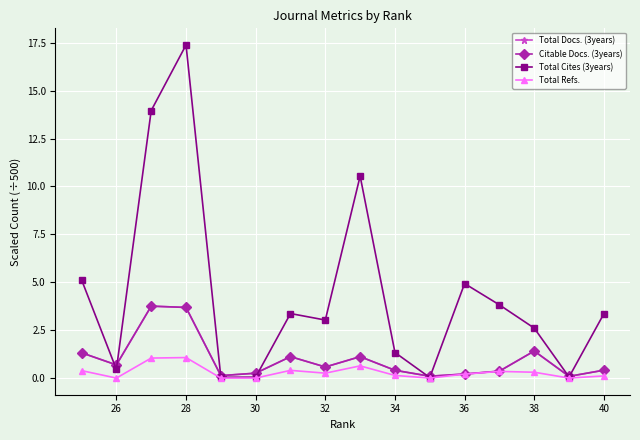

What is the value of the Total Docs. (3years) point at the 1st from the left?

1.3